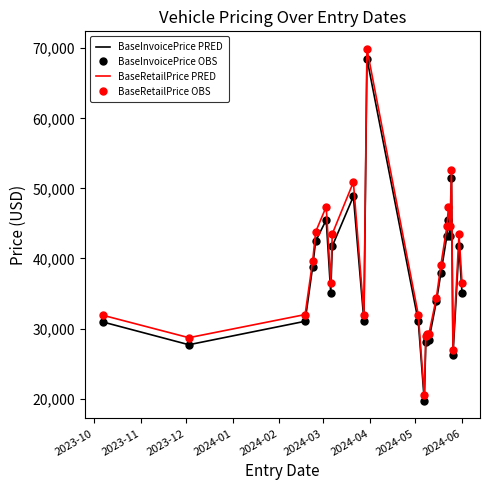

Reading right to left, extract all data points from this chart.

BaseInvoicePrice PRED: 35029	41749	26181	51548	43262	45495	43262	37928	33875	28315	28315	28121	19669	31031	68503	31031	48853	41749	35029	45495	42477	38808	31031	27685	30932
BaseInvoicePrice OBS: 35029	41749	26181	51548	43262	45495	43262	37928	33875	28315	28315	28121	19669	31031	68503	31031	48853	41749	35029	45495	42477	38808	31031	27685	30932
BaseRetailPrice PRED: 36490	43490	26990	52600	44600	47390	44600	39100	34390	29190	29190	28990	20490	31990	69900	31990	50890	43490	36490	47390	43790	39600	31990	28690	31890
BaseRetailPrice OBS: 36490	43490	26990	52600	44600	47390	44600	39100	34390	29190	29190	28990	20490	31990	69900	31990	50890	43490	36490	47390	43790	39600	31990	28690	31890